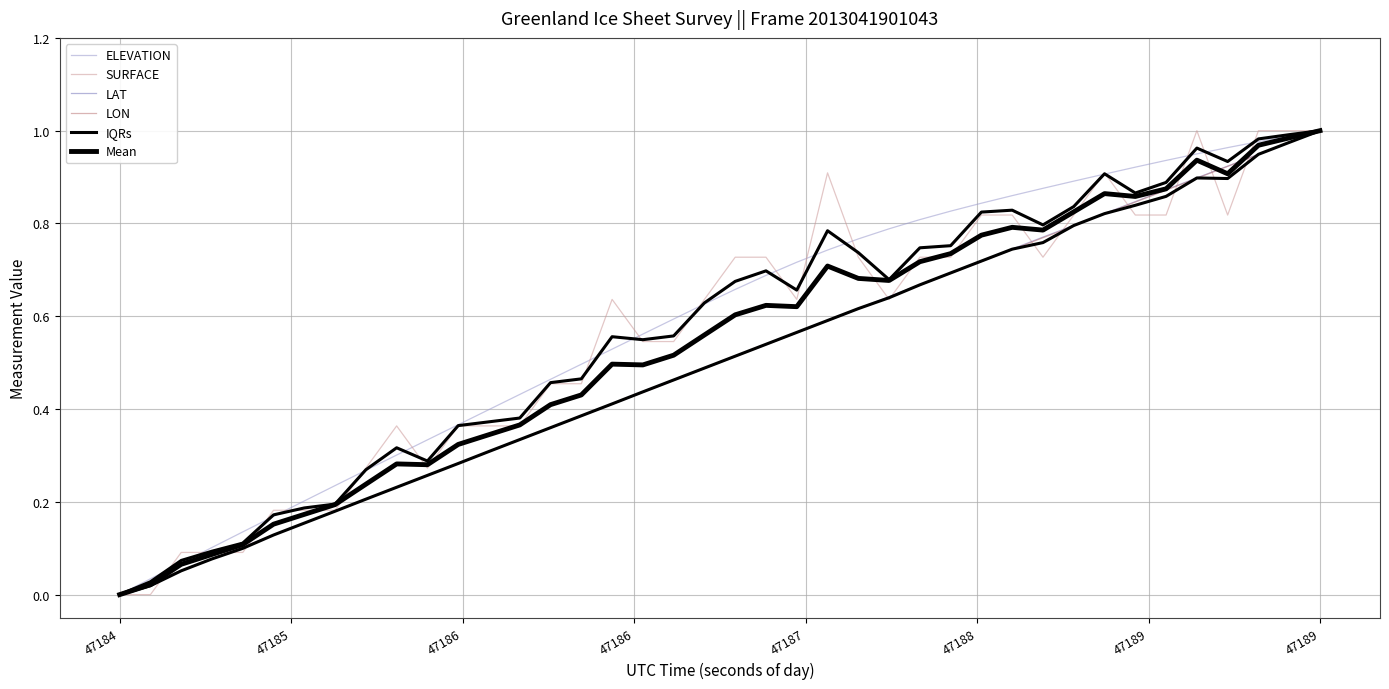

The ELEVATION series shows 0.6 at 10. True or false?

False